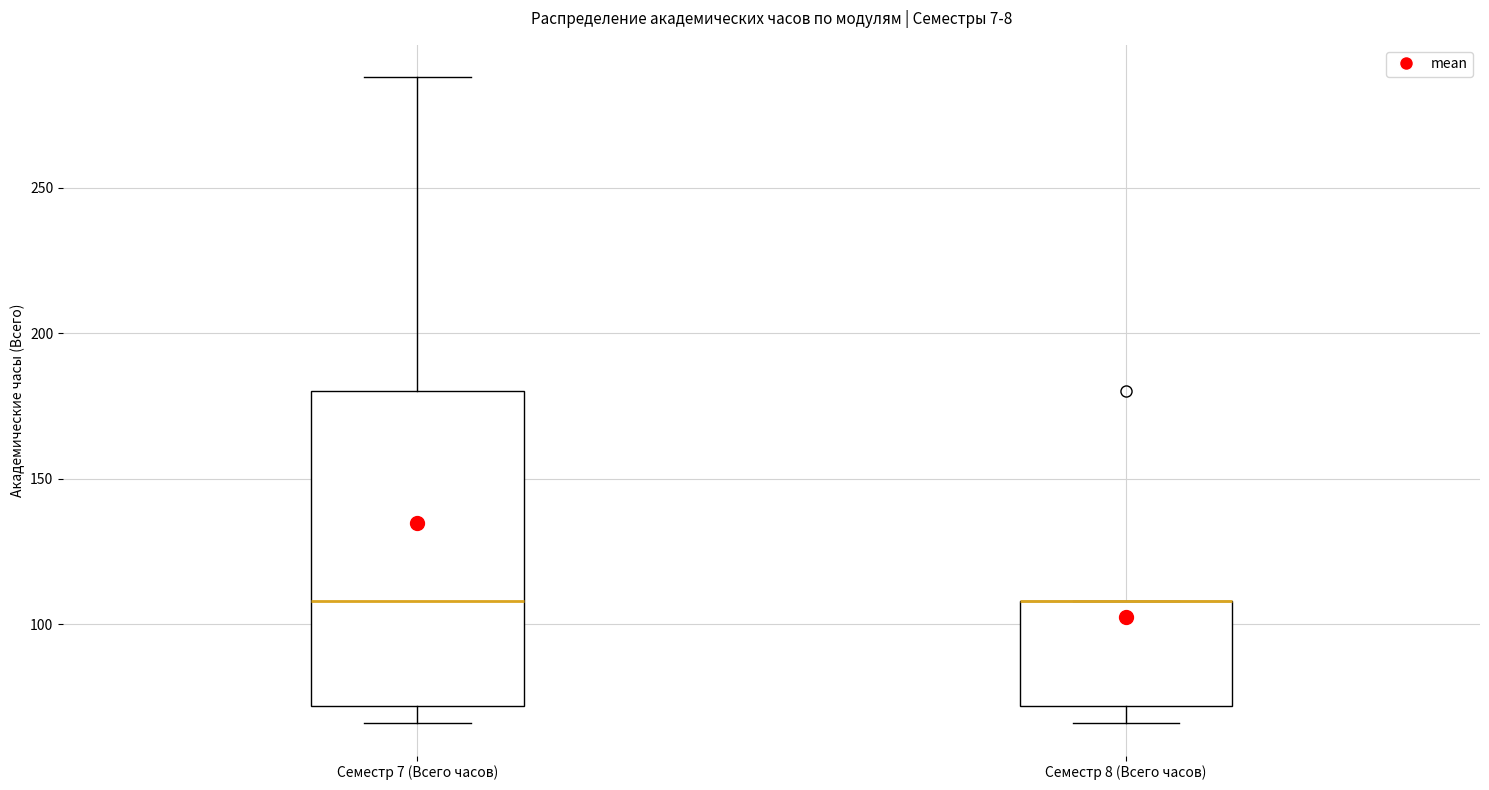

Reading left to right, transcribe this box plot: for each box, give where its median line is, the range the box spans, and where its two whiskers end, as read against the y-axis. The values are not printed on the chart, so give them approximately, as read against the axis.

Семестр 7 (Всего часов): median 110, box 70 to 180, whiskers 65 to 290
Семестр 8 (Всего часов): median 110 (drawn on the box's upper edge), box 70 to 110, whiskers 65 to 110